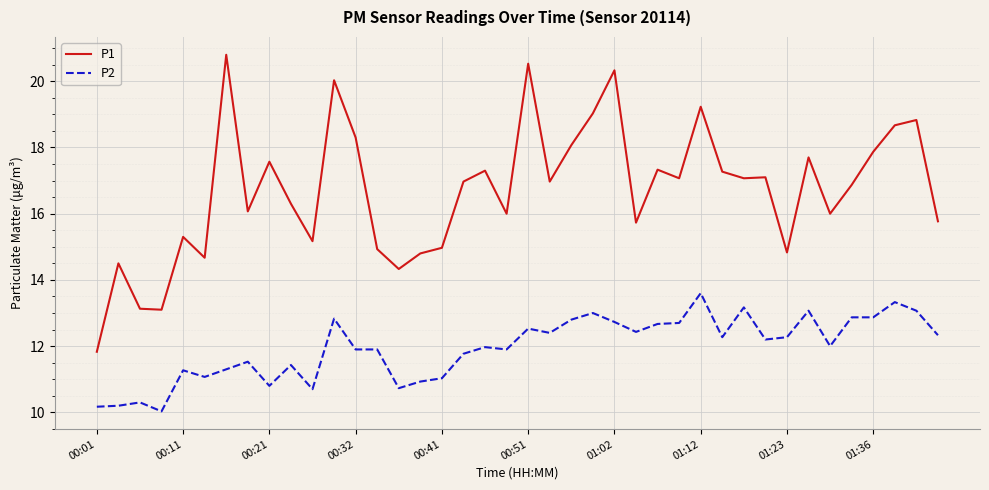

What is the maximum value shown in the chart?

20.8